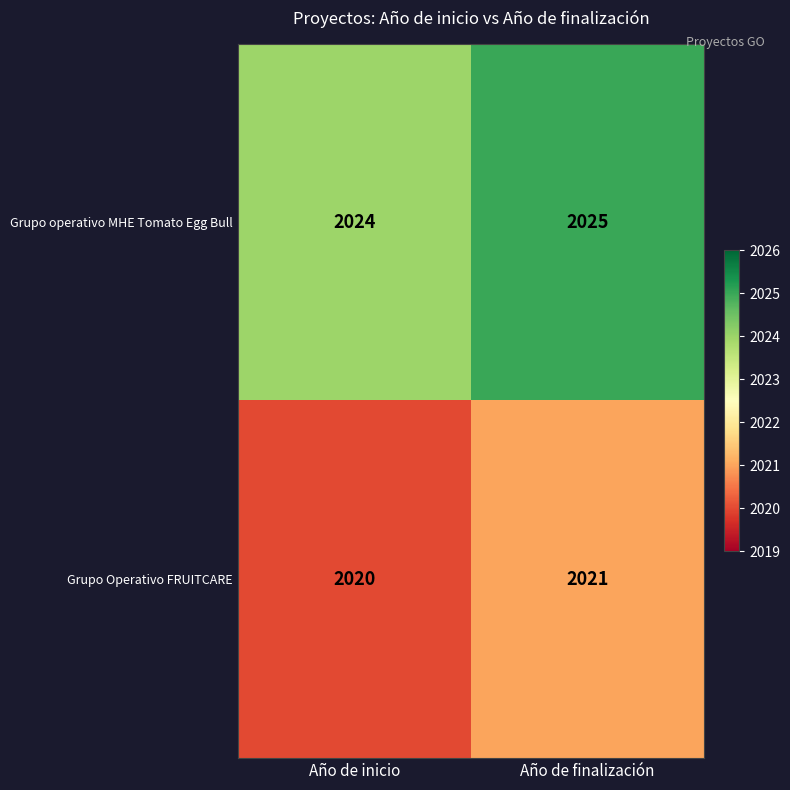

Reading left to right, transcribe all the data shown in this chart.

Grupo operativo MHE Tomato Egg Bull: Año de inicio=2024	Año de finalización=2025
Grupo Operativo FRUITCARE: Año de inicio=2020	Año de finalización=2021